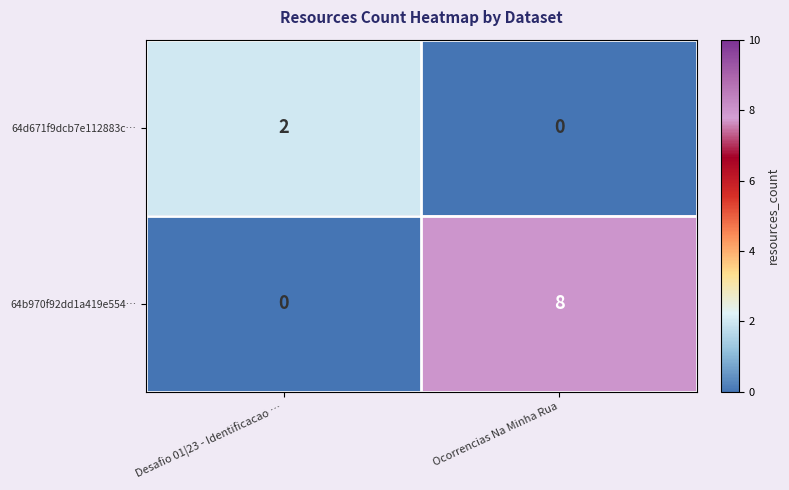

Rank the series by their maximum value, from highest to lowest.

64b970f92dd1a419e554…, 64d671f9dcb7e112883c…